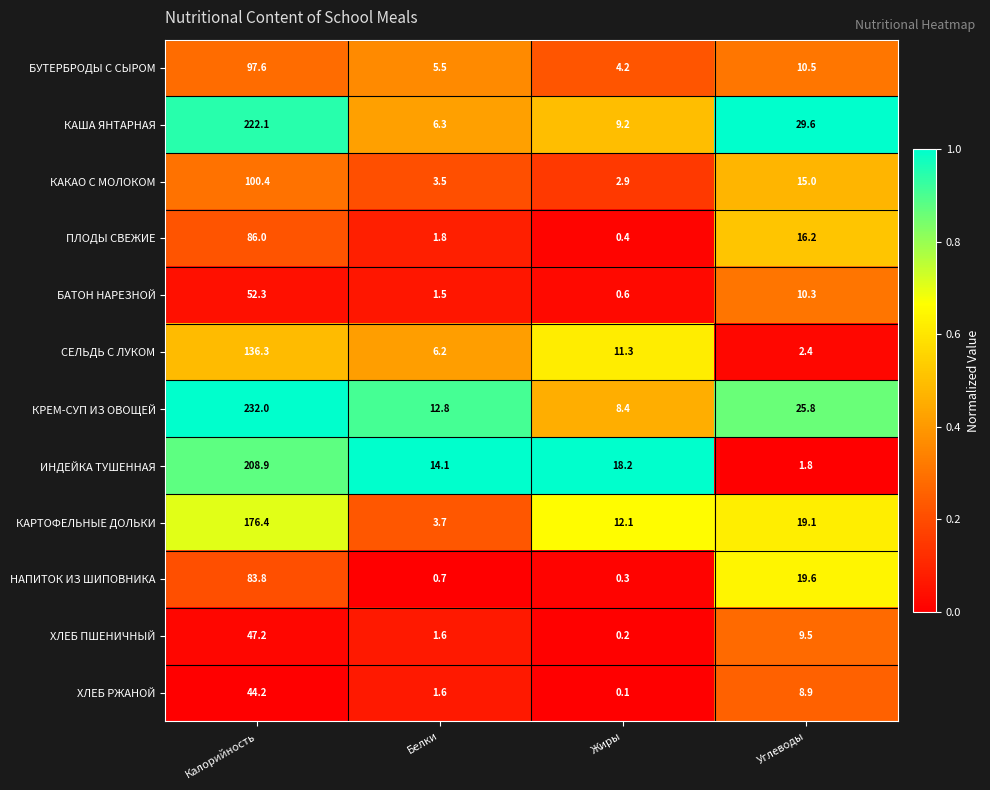

What is the difference between the highest and lowest values at Белки?

13.4